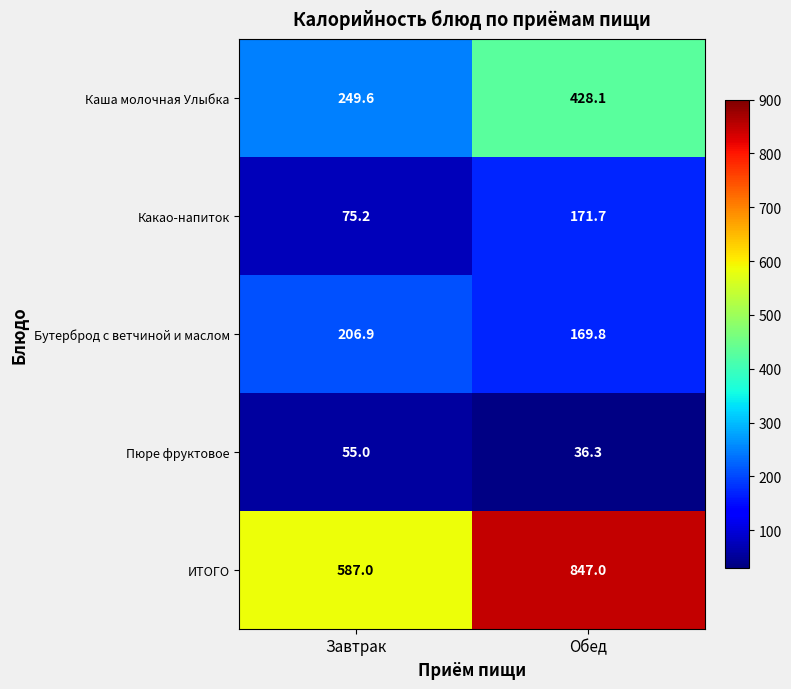

Is it true that Какао-напиток equals 75.2 at Завтрак?

True